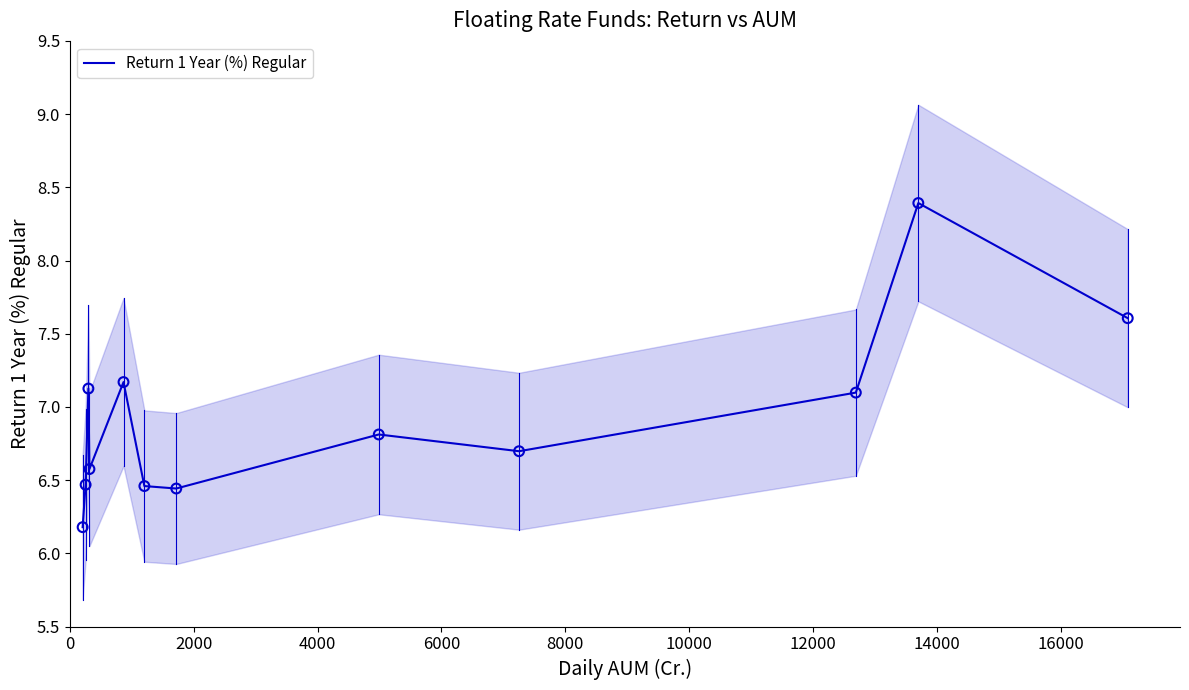

What is the highest value of the Return 1 Year (%) Regular series?

8.4